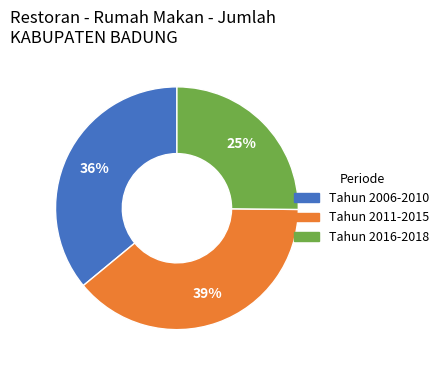

How many segments does this pie chart have?

3